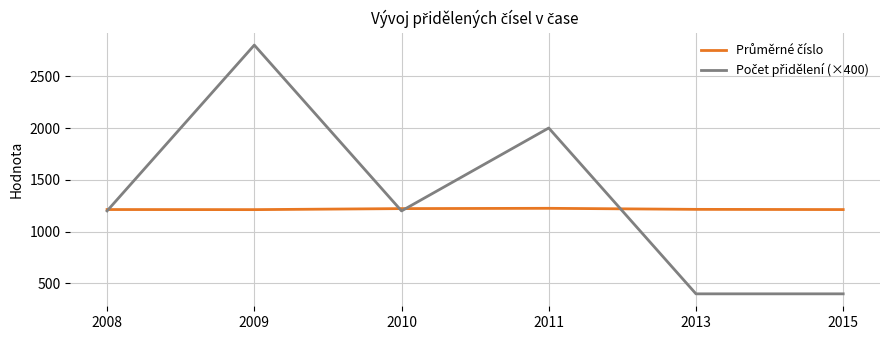

What is the spread (max minus min) of values at 2008?

13.3